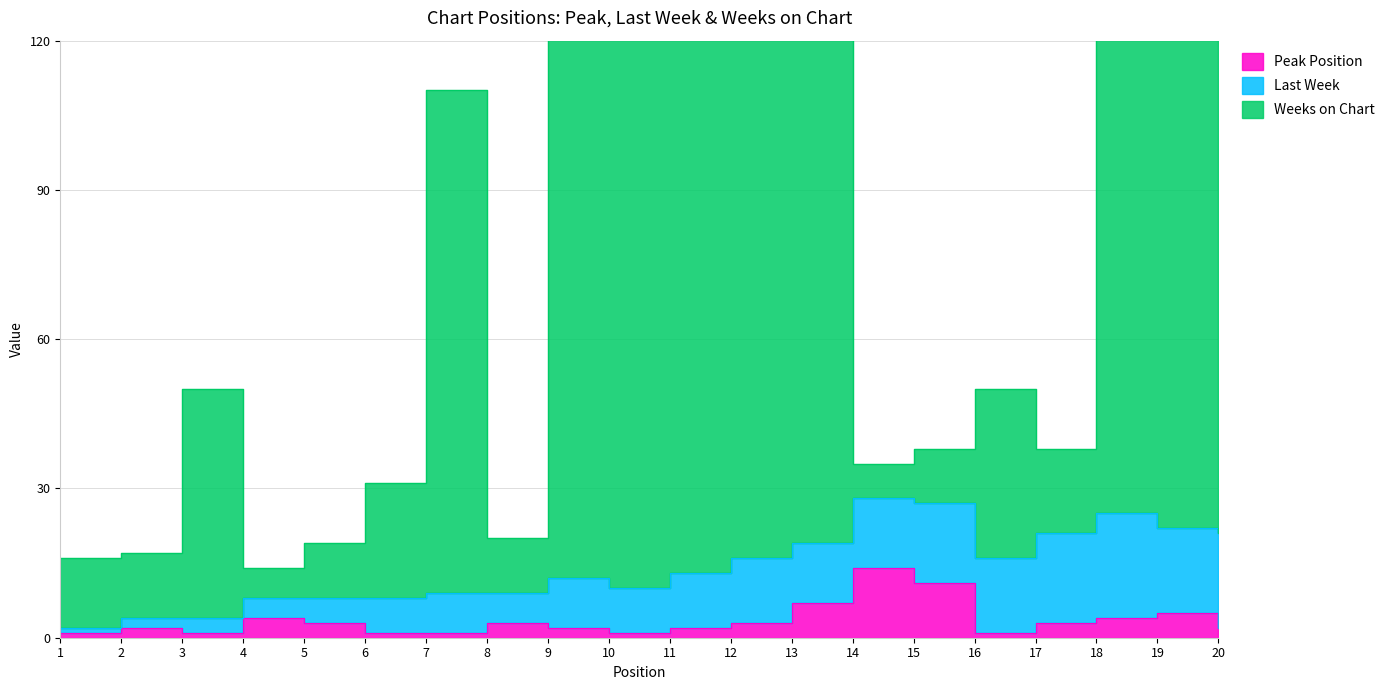

The Weeks on Chart series shows 20 at 8. True or false?

True